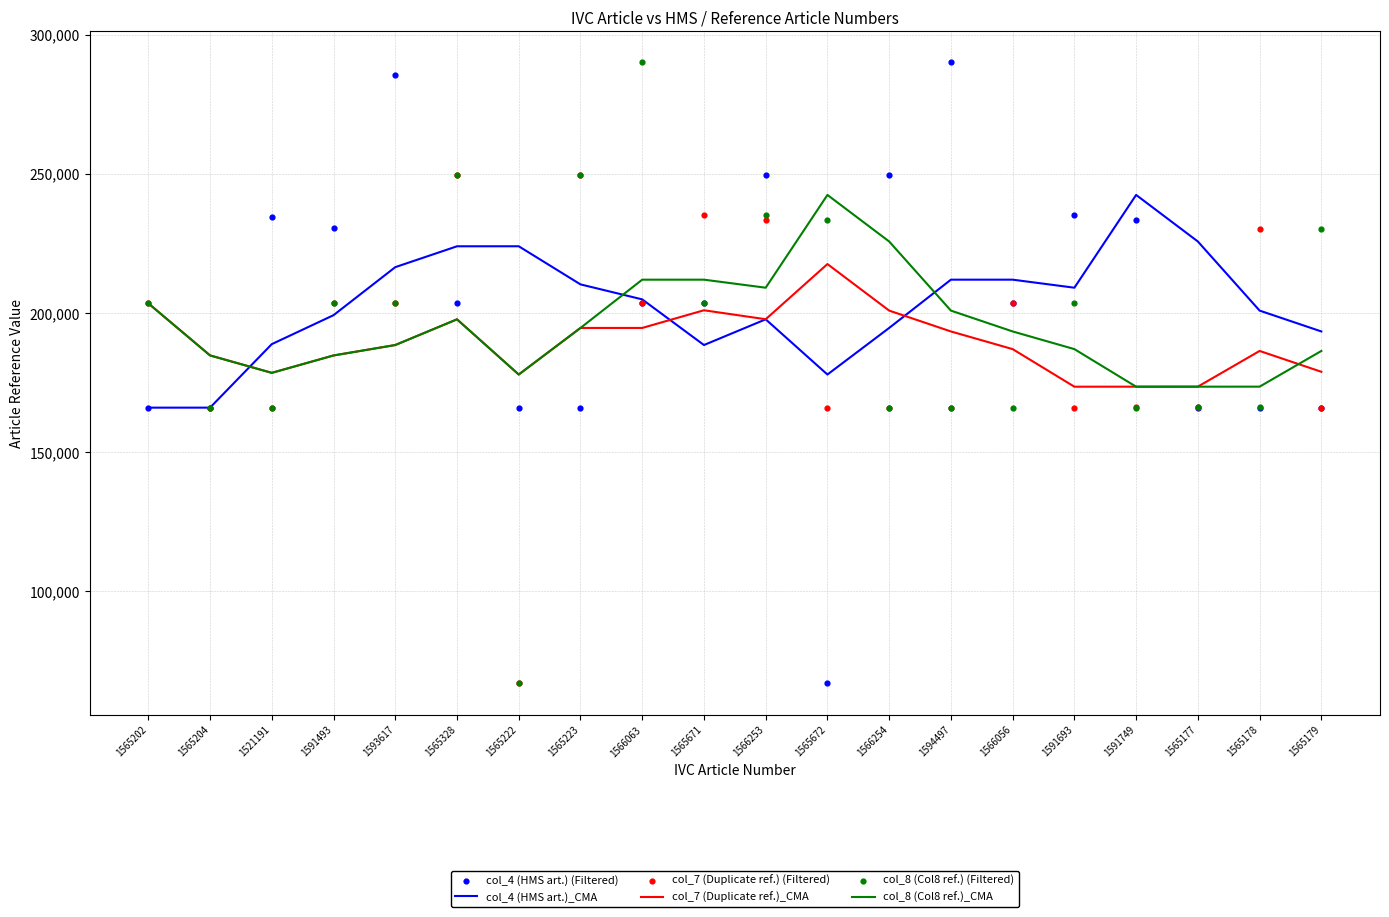

Which series has the largest total across all categories?

col_4 (HMS art.)_CMA